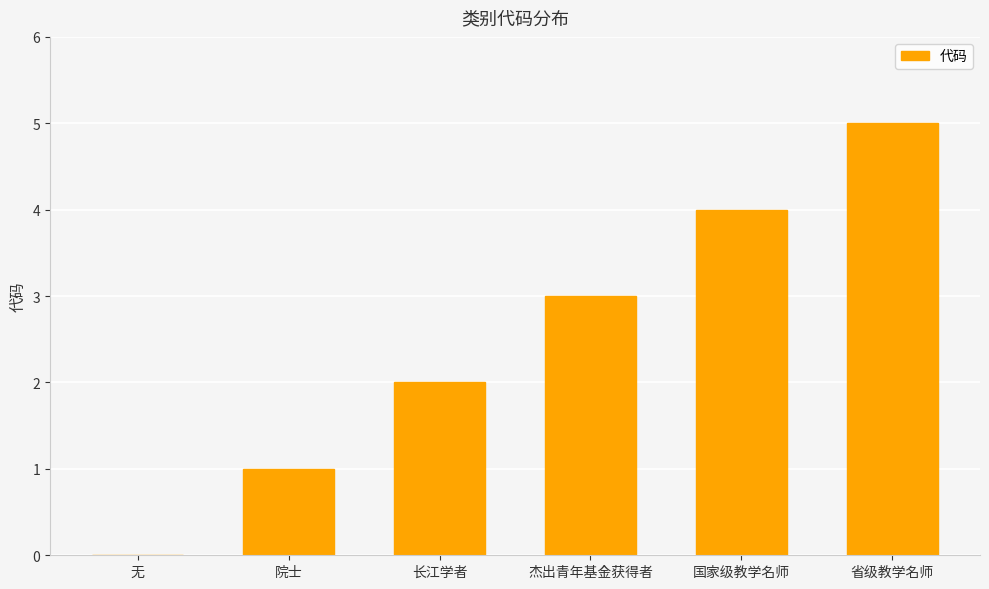

Reading left to right, transcribe all the data shown in this chart.

无=0	院士=1	长江学者=2	杰出青年基金获得者=3	国家级教学名师=4	省级教学名师=5